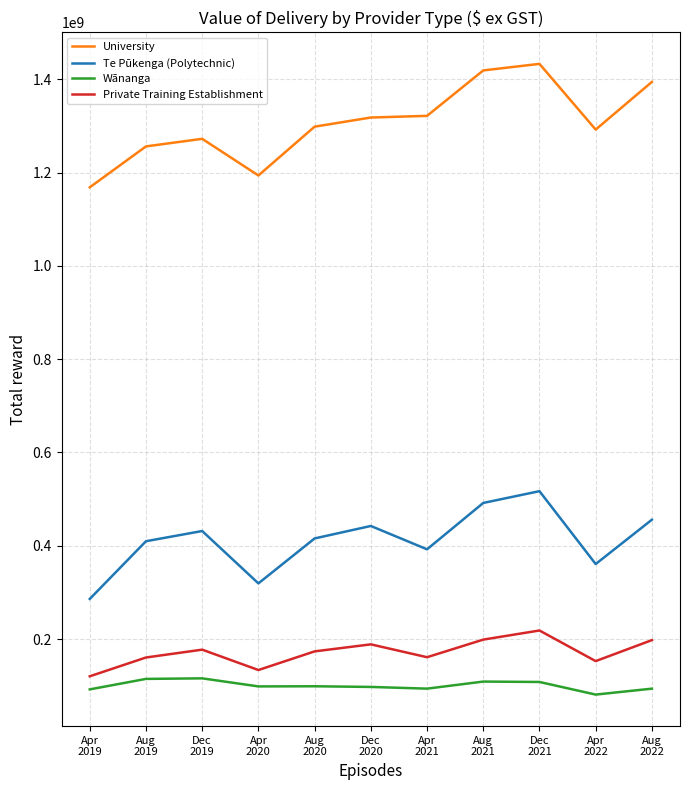

What is the highest value of the Te Pūkenga (Polytechnic) series?

517025015.0